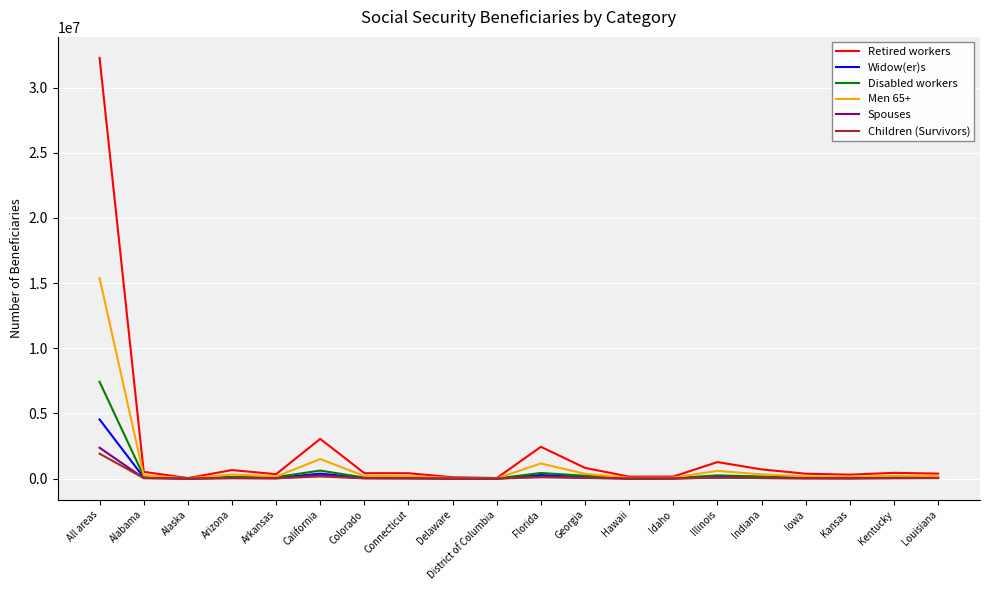

Rank the series by their maximum value, from lowest to highest.

Children (Survivors), Spouses, Widow(er)s, Disabled workers, Men 65+, Retired workers